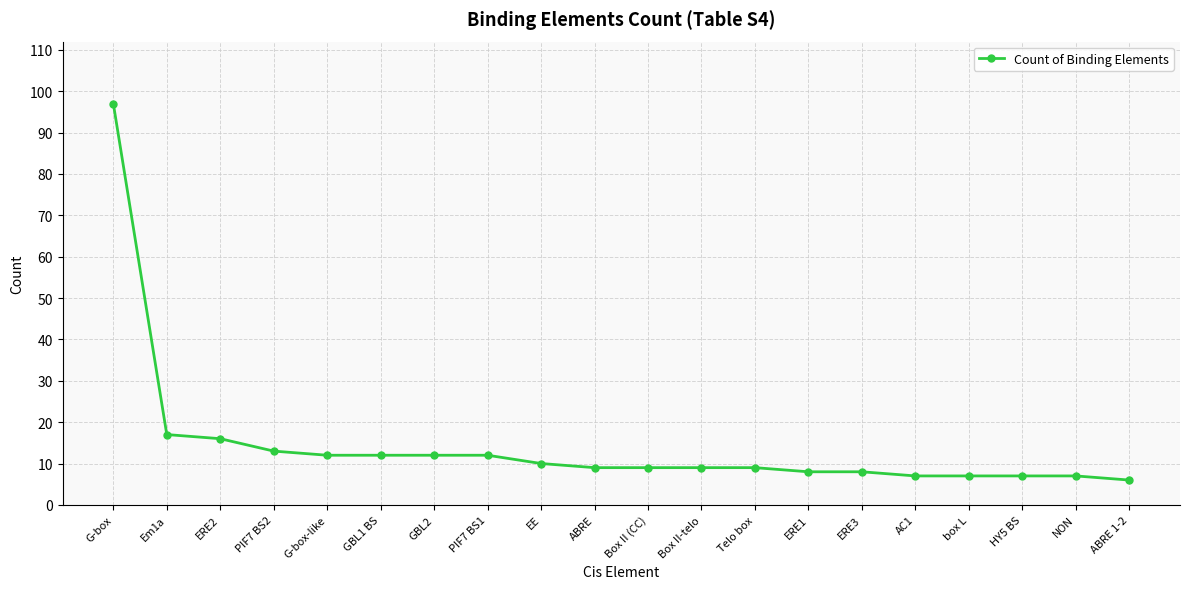

True or false: the data shows 2 at HY5 BS.

False